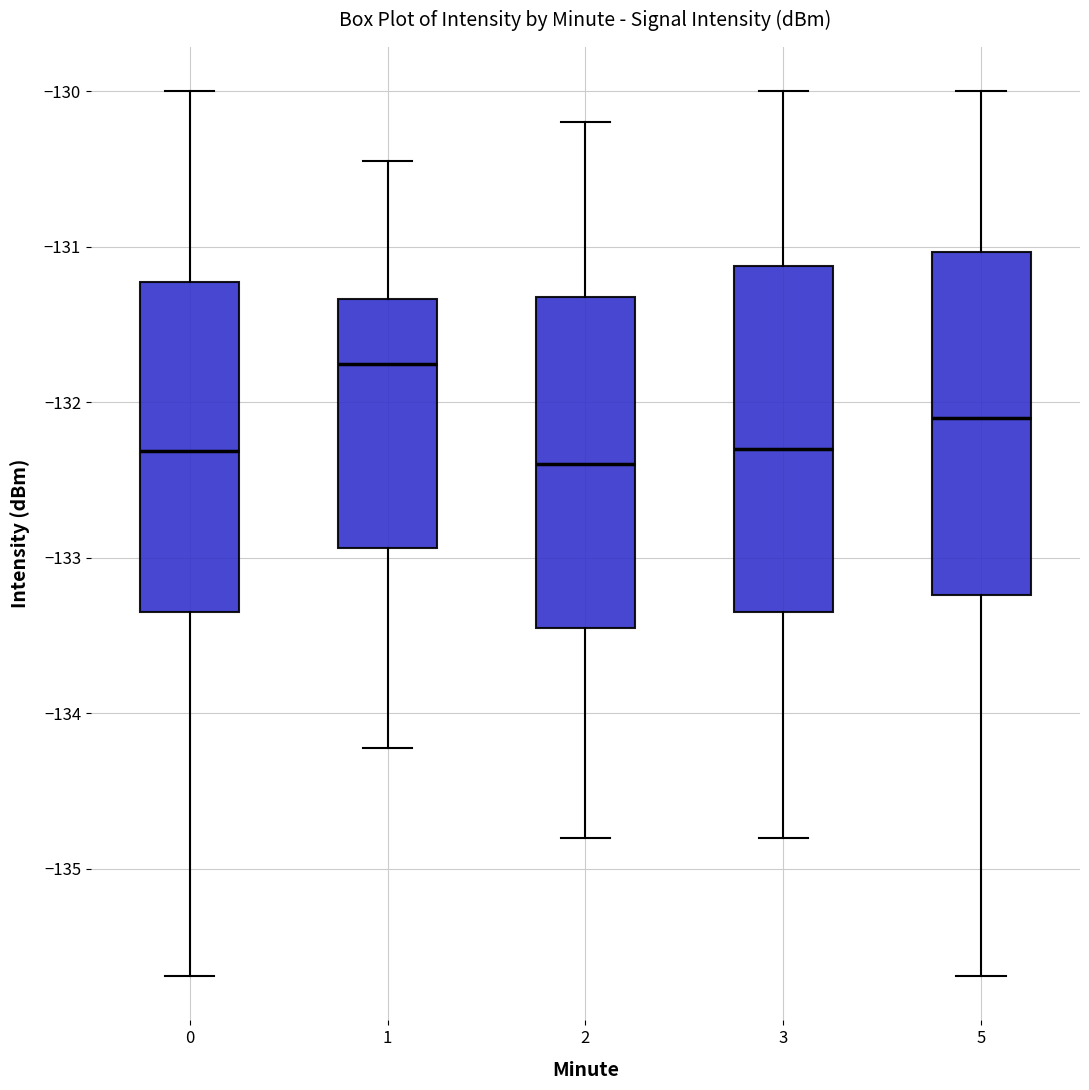

Reading left to right, read every box against the y-axis: the position of its median line, the range the box covers, and the ends of its whiskers. The values are not printed on the chart, so give them approximately, as read against the axis.

0: median -132.3, box -133.4 to -131.2, whiskers -135.7 to -130.0
1: median -131.8, box -132.9 to -131.3, whiskers -134.2 to -130.4
2: median -132.4, box -133.4 to -131.3, whiskers -134.8 to -130.2
3: median -132.3, box -133.3 to -131.1, whiskers -134.8 to -130.0
5: median -132.1, box -133.2 to -131.0, whiskers -135.7 to -130.0